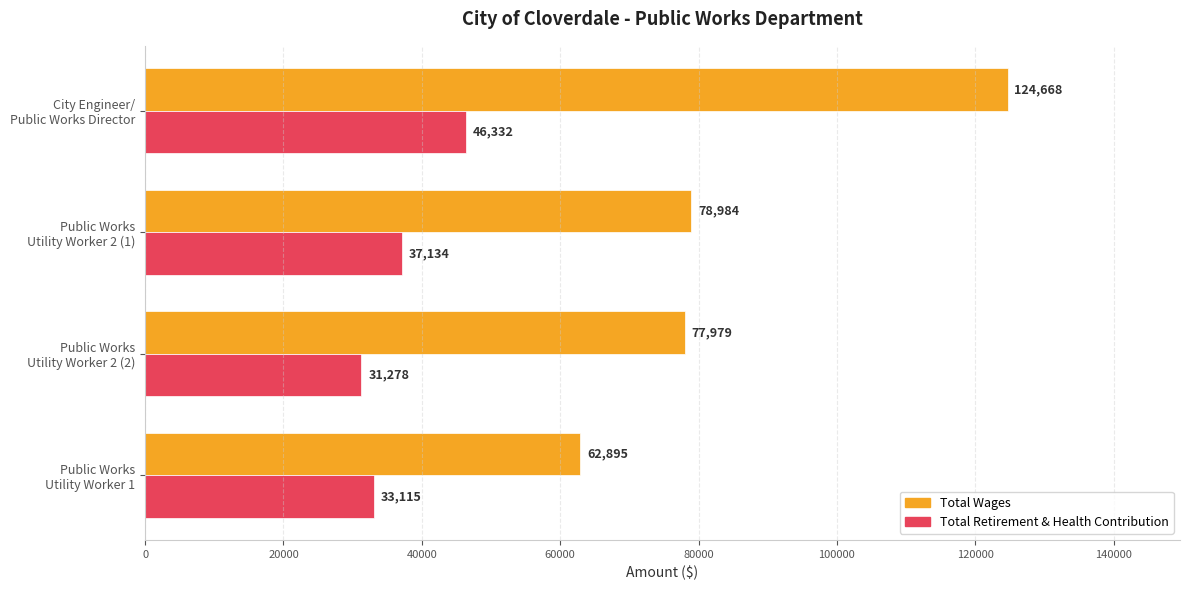

List the series in order of their peak value, highest first.

Total Wages, Total Retirement & Health Contribution